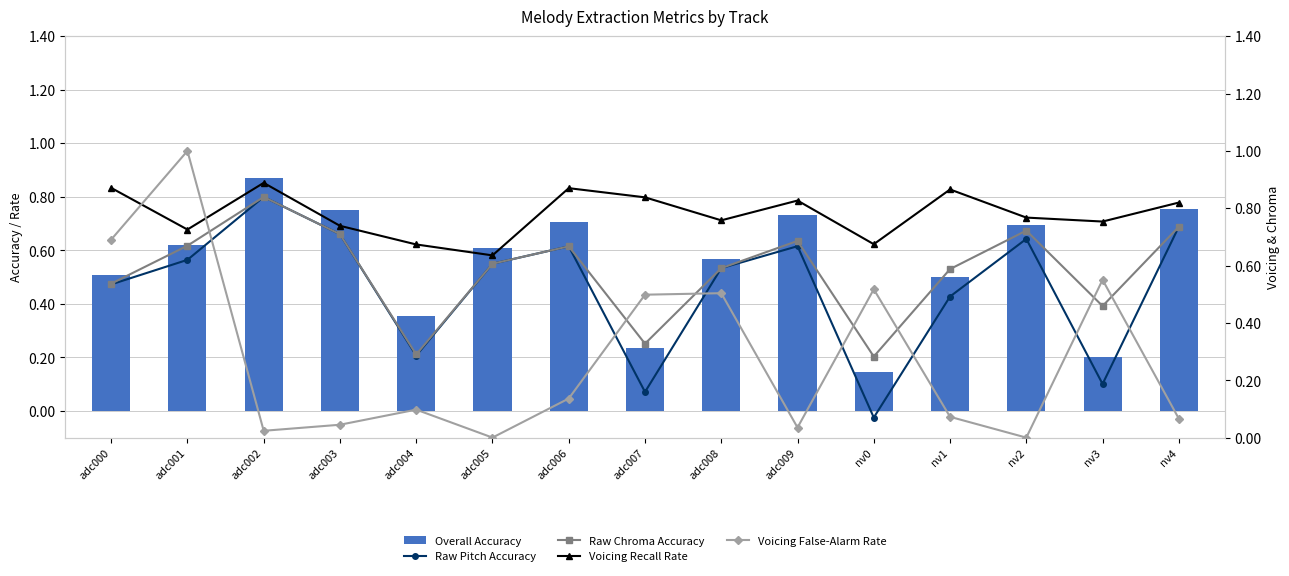

What is the value of the Voicing False-Alarm Rate bar at the 12th from the left?

0.1